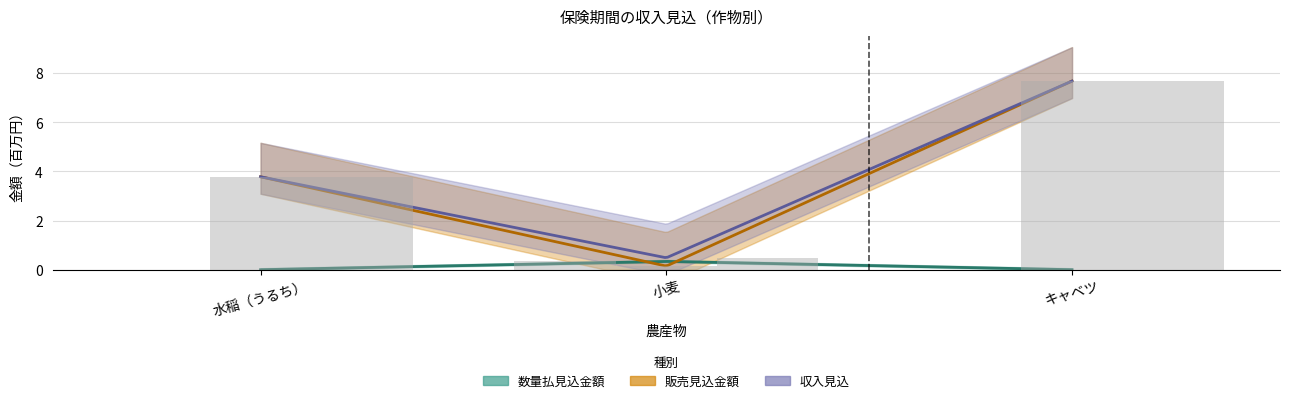

The value of 数量払見込金額 at キャベツ is 0.1. True or false?

False